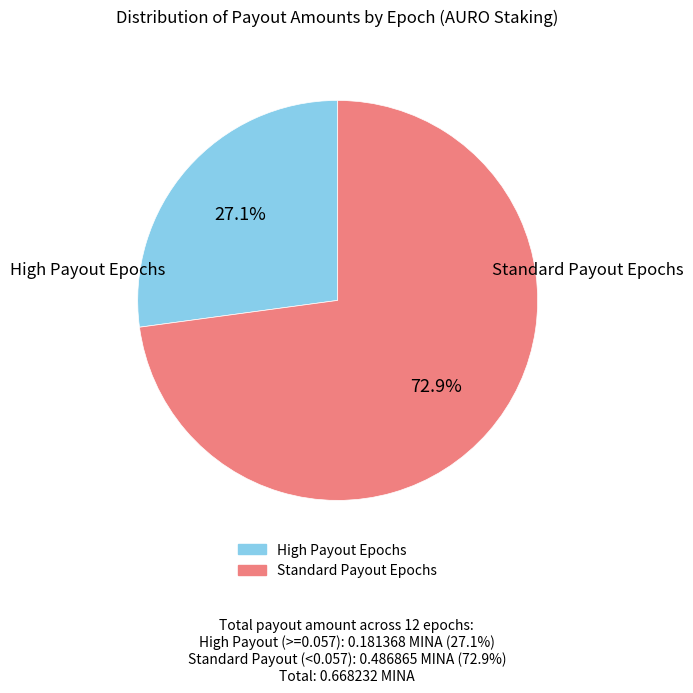

Does any single category account for the majority?

Yes